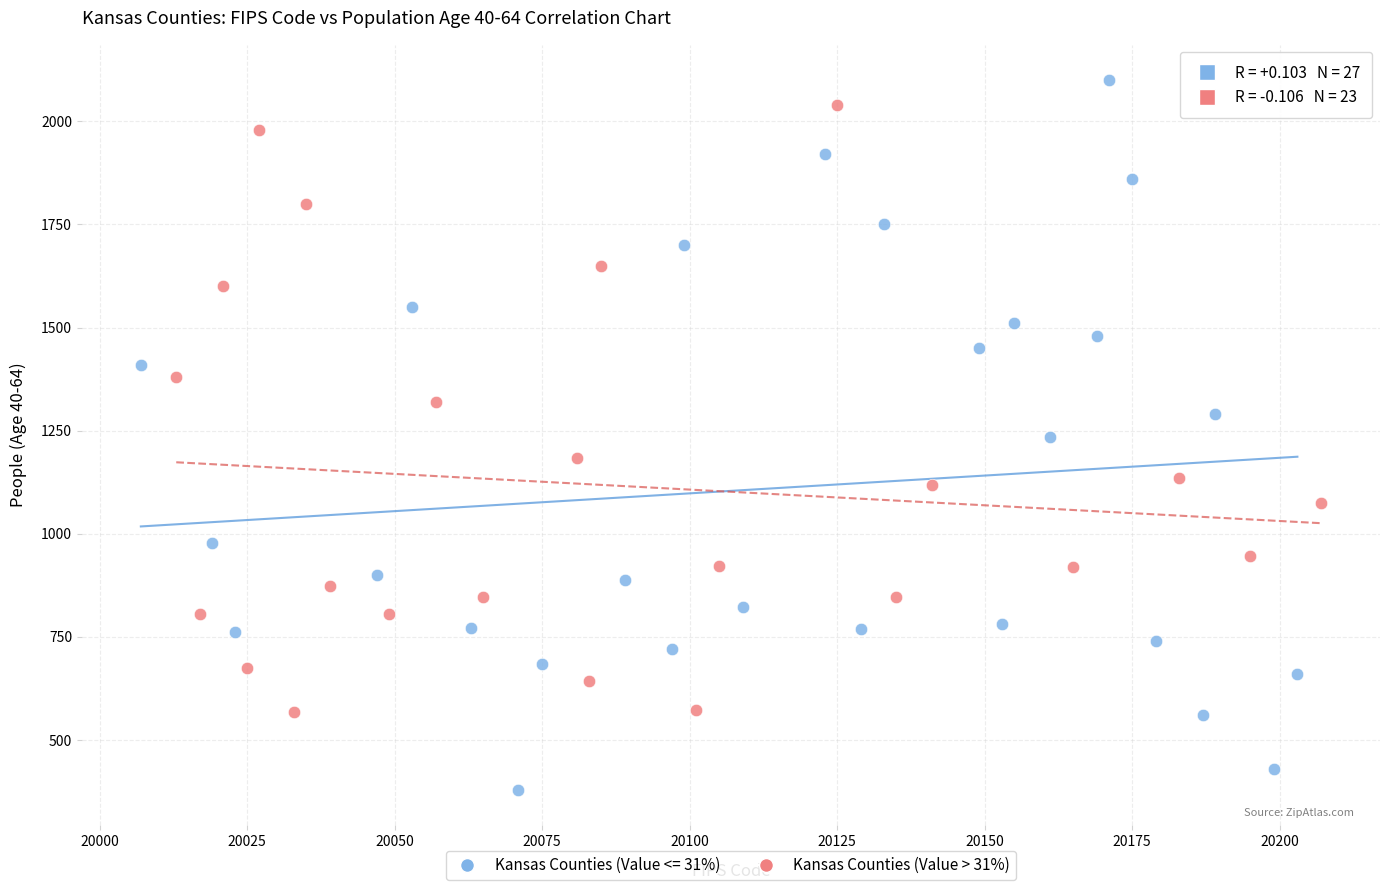

Which series has the widest spread of Y values?

Kansas Counties (Value <= 31%)